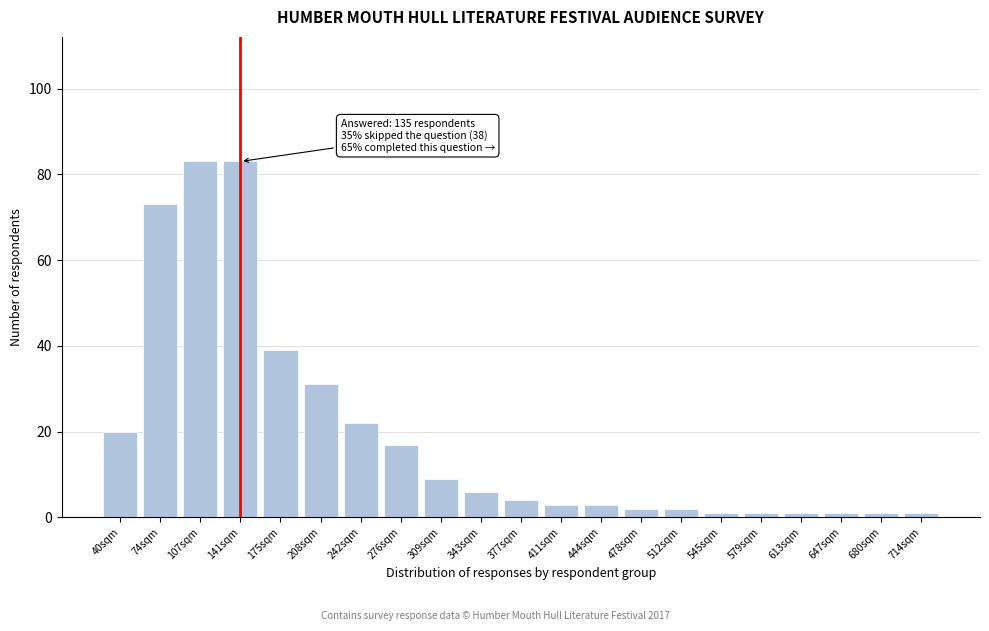

Reading left to right, what are all the values shown in this chart?

40sqm=20	74sqm=73	107sqm=83	141sqm=83	175sqm=39	208sqm=31	242sqm=22	276sqm=17	309sqm=9	343sqm=6	377sqm=4	411sqm=3	444sqm=3	478sqm=2	512sqm=2	545sqm=1	579sqm=1	613sqm=1	647sqm=1	680sqm=1	714sqm=1